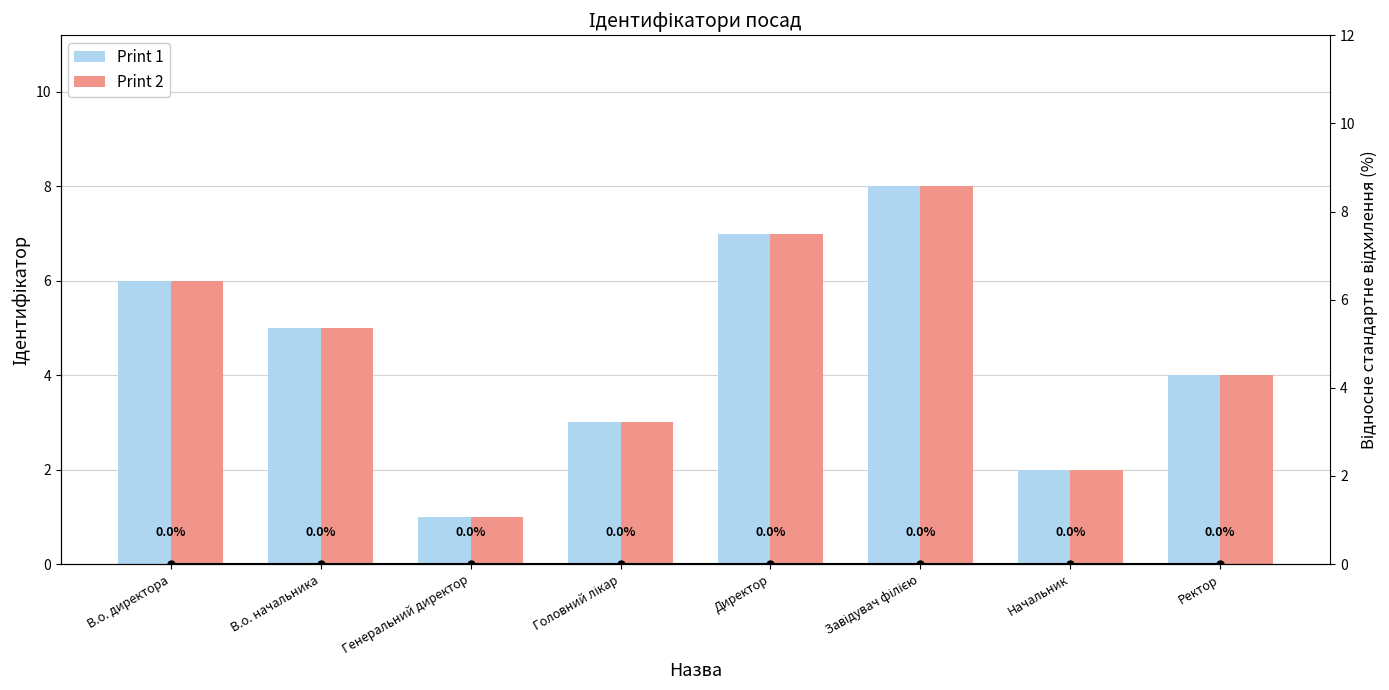

Reading left to right, what are all the values shown in this chart?

Print 1: 6	5	1	3	7	8	2	4
Print 2: 6	5	1	3	7	8	2	4
RSD: 0	0	0	0	0	0	0	0